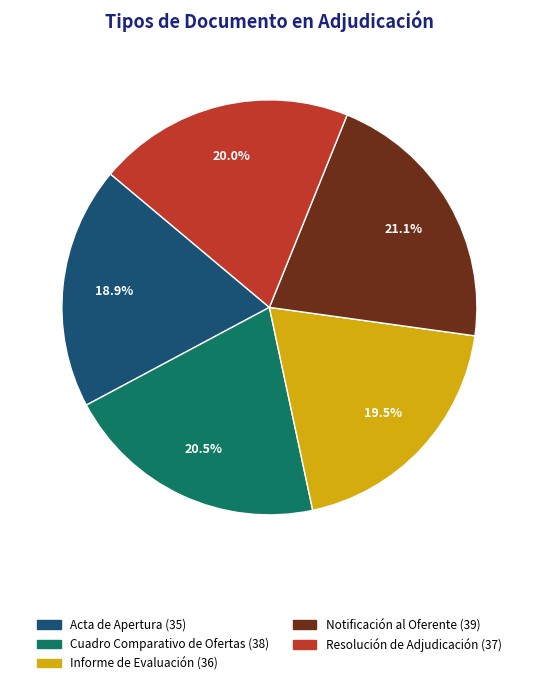

How many segments does this pie chart have?

5